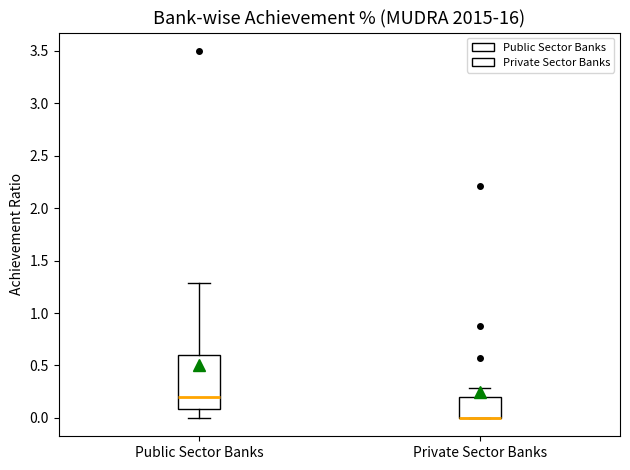

Comparing the boxes themselves (not the whiskers), which one is the tallest?

Public Sector Banks